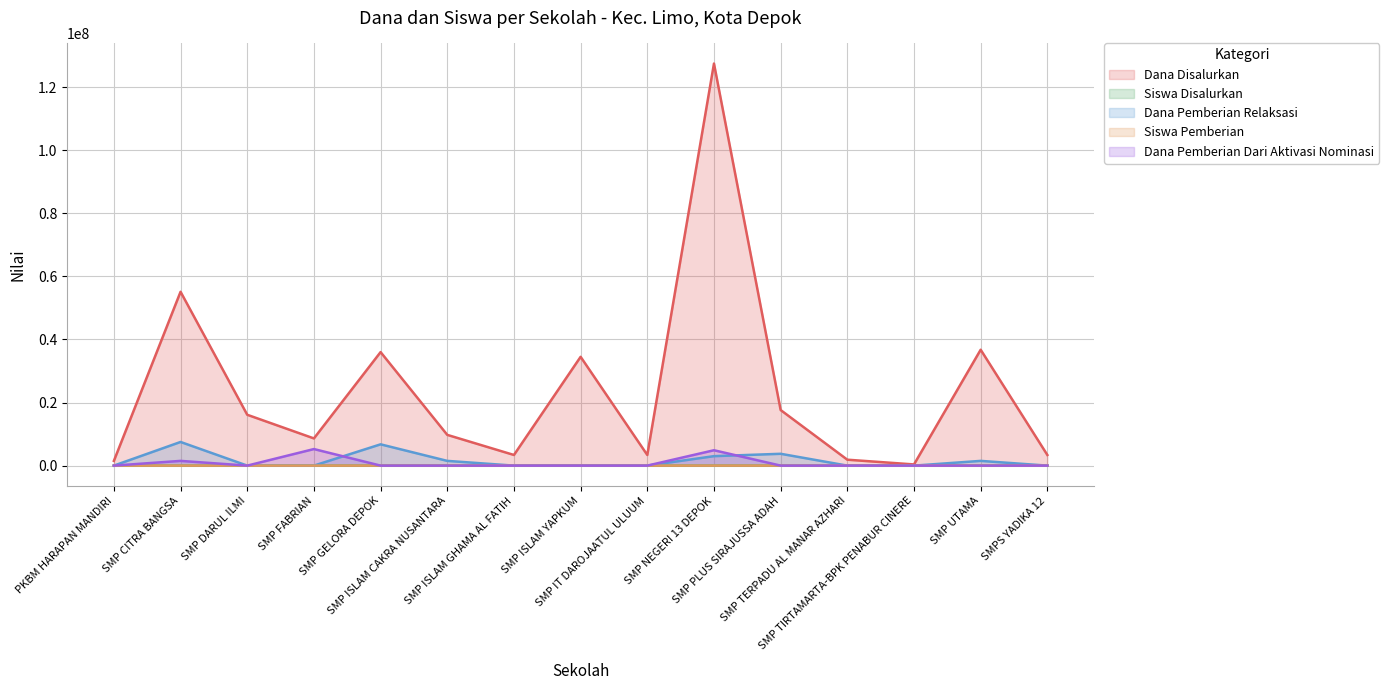

How many interior local valleys does the Siswa Disalurkan series have?

4